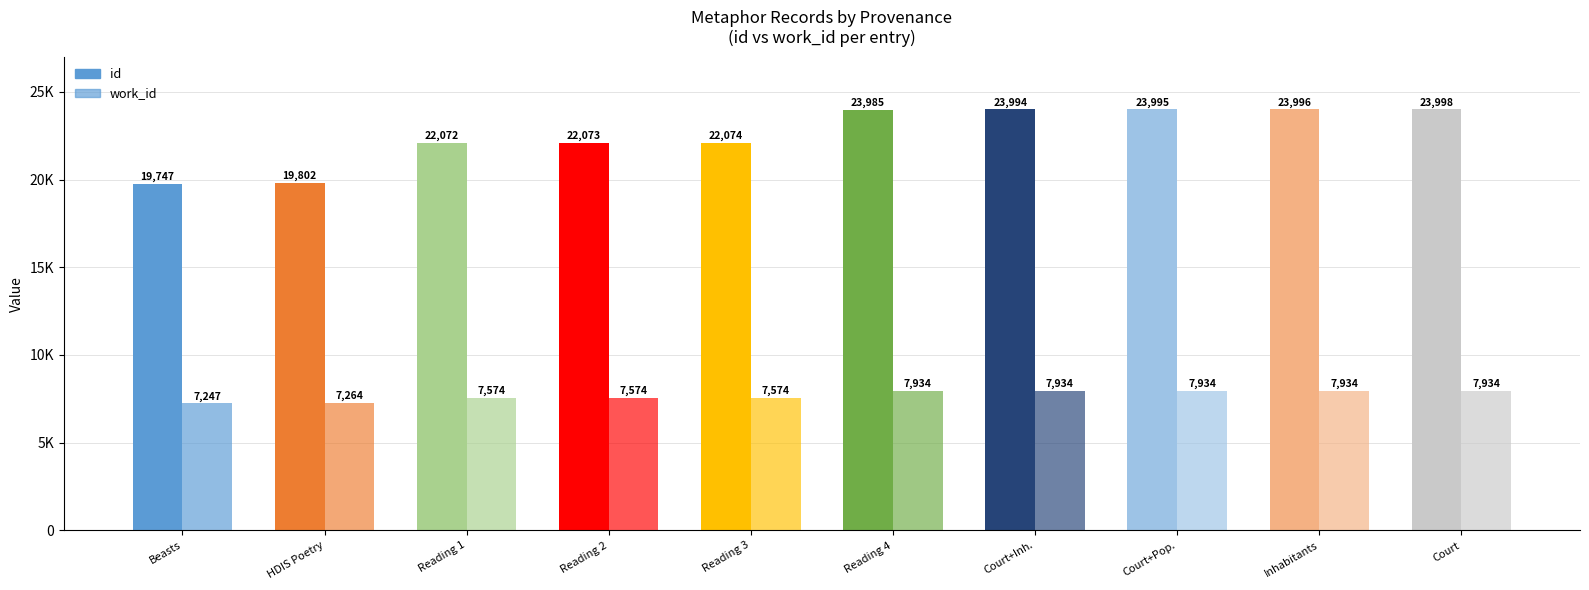

The value of id at Beasts is 19747. True or false?

True